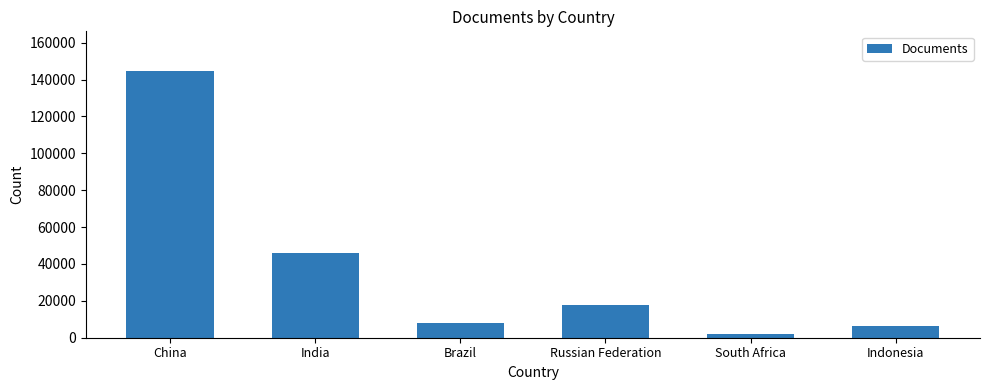

What is the average value?

37404